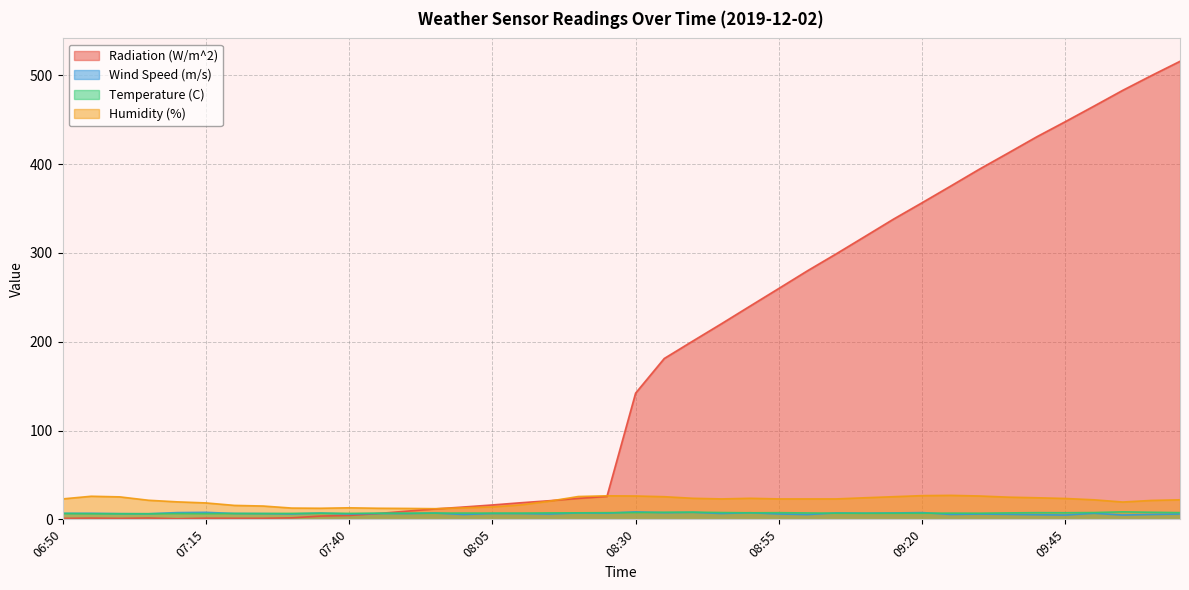

At 09:10, list the series in order from largest to smallest.

Radiation (W/m^2), Humidity (%), Wind Speed (m/s), Temperature (C)